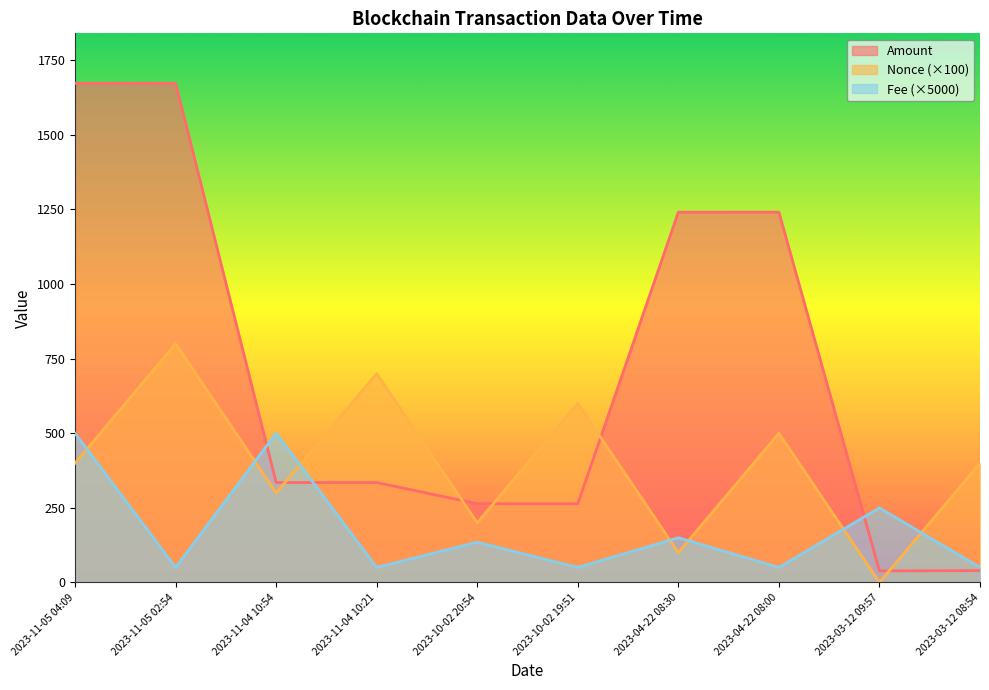

How many data points in Amount are less than 335?

5